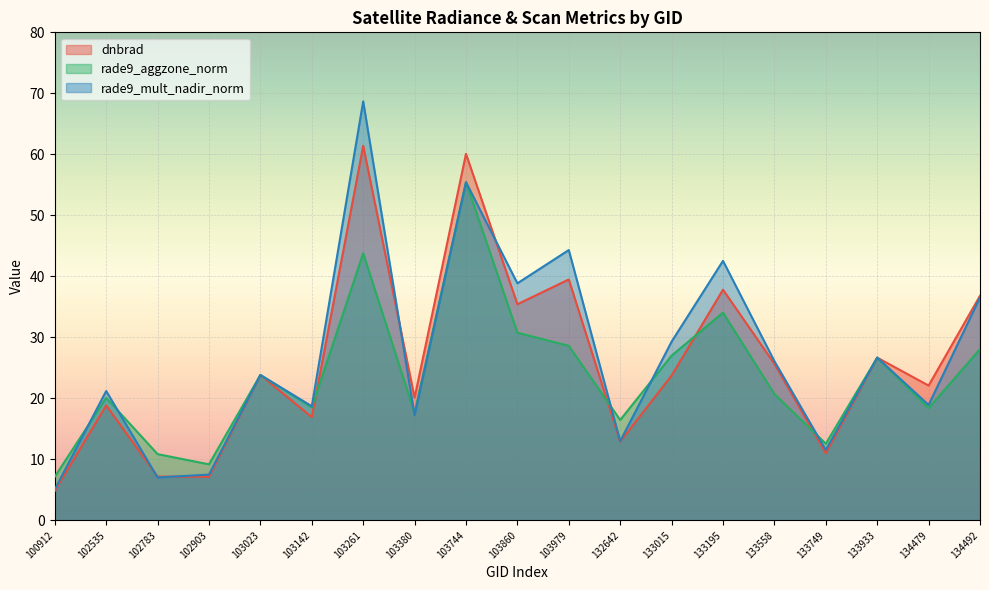

What is the value of the rade9_mult_nadir_norm point at the 12th from the left?

13.0